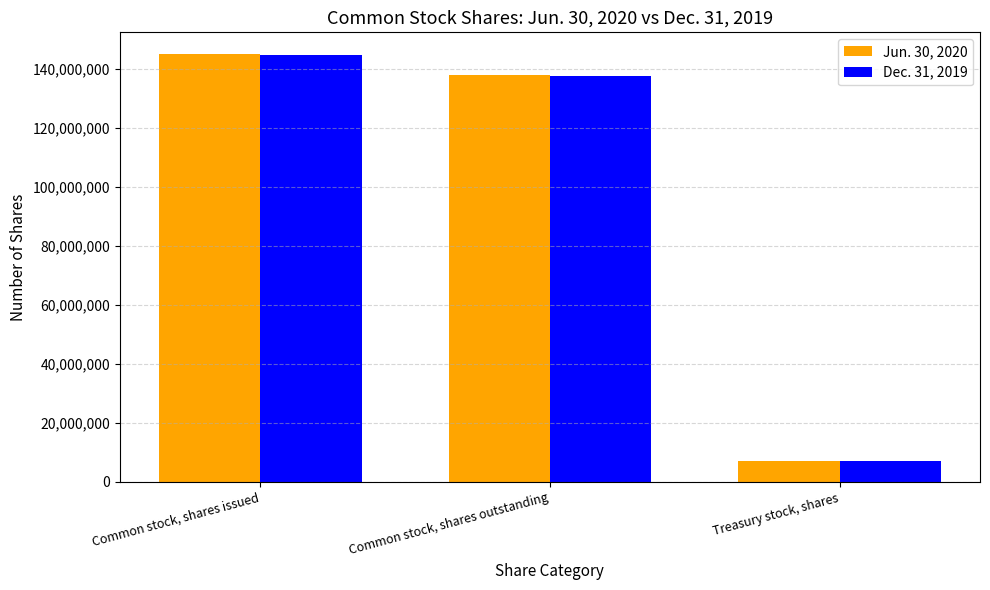

What is the value of the Dec. 31, 2019 bar at the 3rd from the left?

7077856